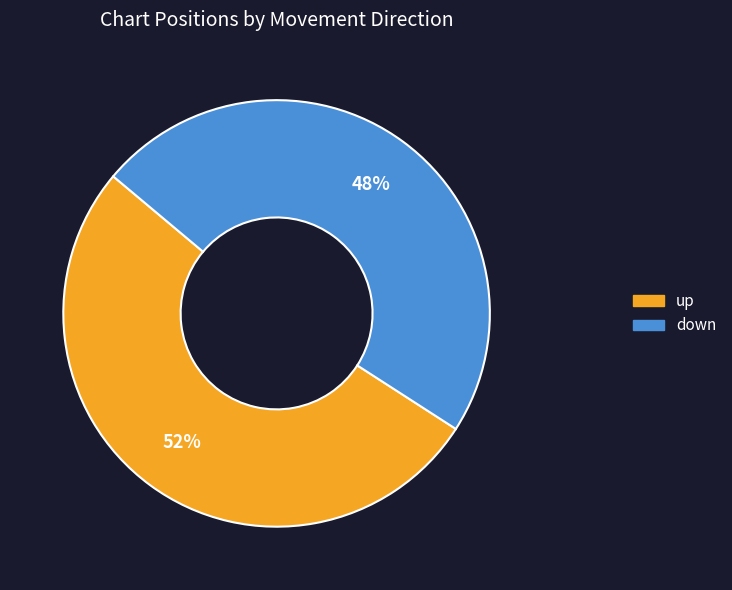

The up slice represents 44% of the pie. True or false?

False